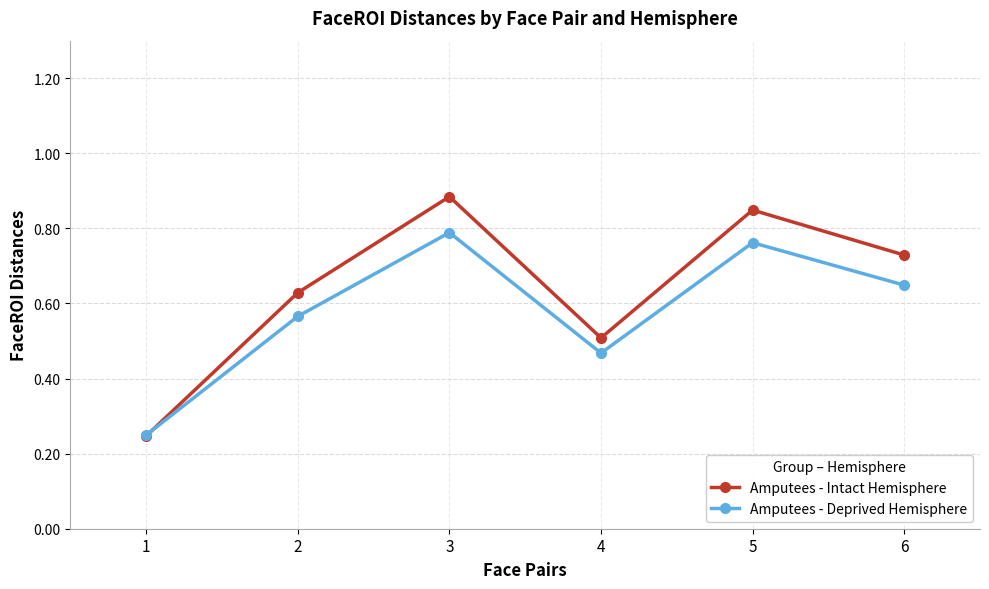

Where is the first local minimum for Amputees - Intact Hemisphere?

4